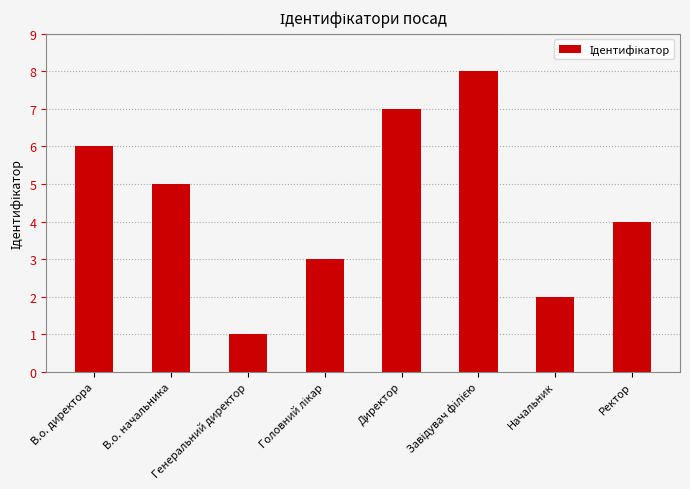

What is the ratio of the value at Генеральний директор to the value at Начальник?

0.5